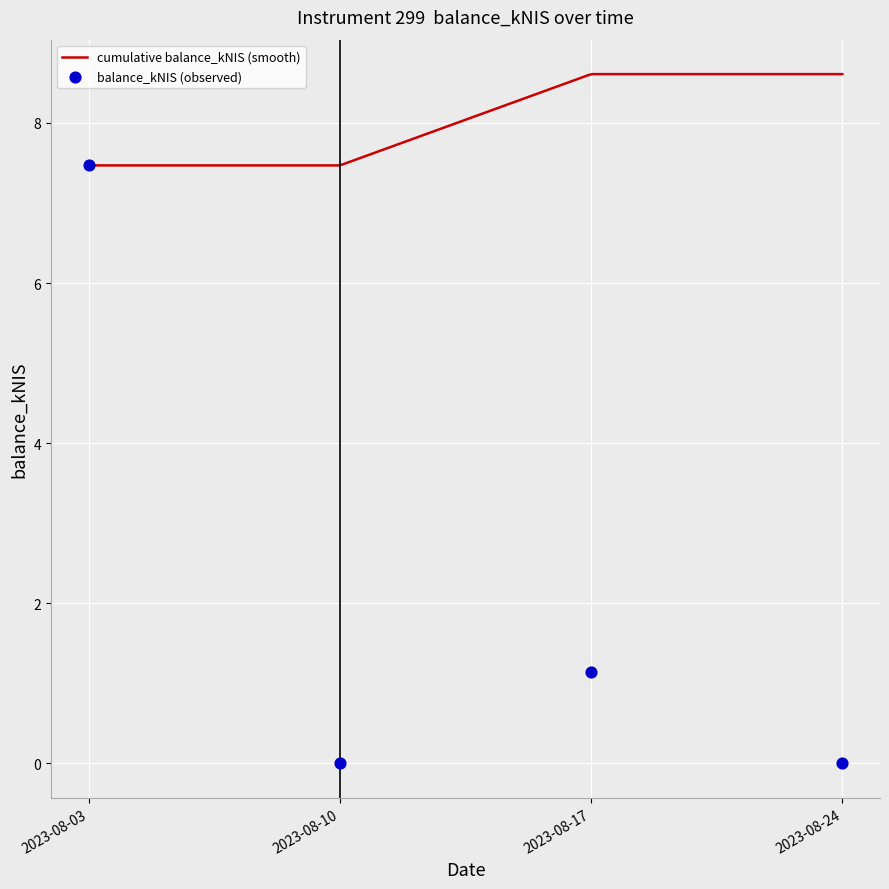

What is the change in value from 2023-08-10 to 2023-08-17?

+1.1